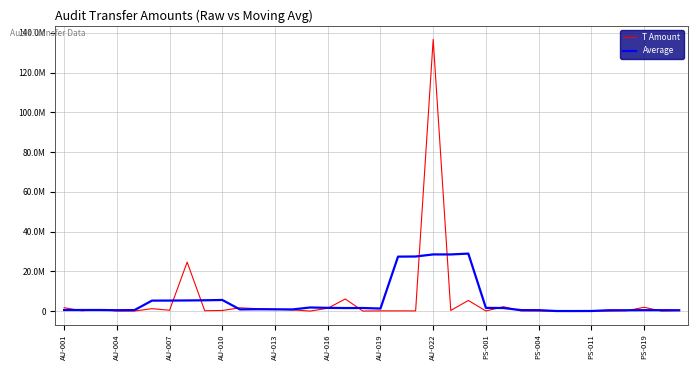

Reading right to left, what are all the values shown in this chart?

T Amount: 200000.0	2.5	1908057.3	150875.0	4725.0	2058.5	1136.3	4011.0	36266.5	79784.6	2192960.0	41000.0	5347228.6	300000.0	136689709.8	80797.0	99313.8	97000.0	2666.2	6084257.8	1416750.0	4015.3	599477.6	914025.5	1189619.1	1643000.8	299450.4	164800.0	24621744.7	408936.2	1210267.2	19750.0	18220.7	793178.7	150000.0	1700000.0
Average: 421612.0	451787.0	452732.0	413143.7	413370.4	32561.2	9639.5	24651.4	462831.7	470804.4	1539447.9	1592194.6	28914179.7	28491747.1	28503409.8	27453364.1	27393897.4	1272807.0	1539997.6	1520937.9	1621433.4	1803705.2	824777.5	870027.7	929114.7	842179.1	5583723.0	5427586.4	5341039.7	5285099.6	5255783.8	490070.6	438283.3	536229.9	532279.9	528635.7